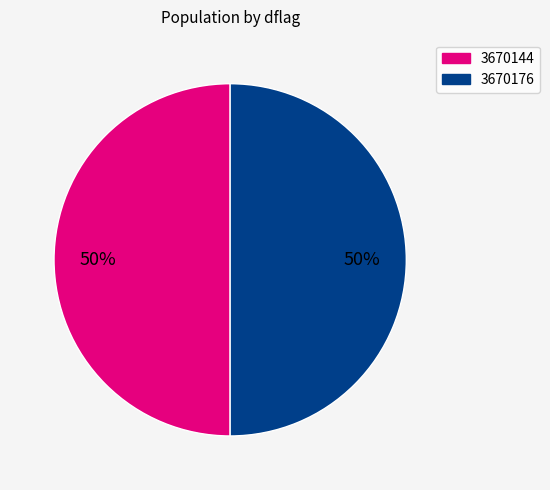

Is it true that 3670144 is 60% of the pie?

False